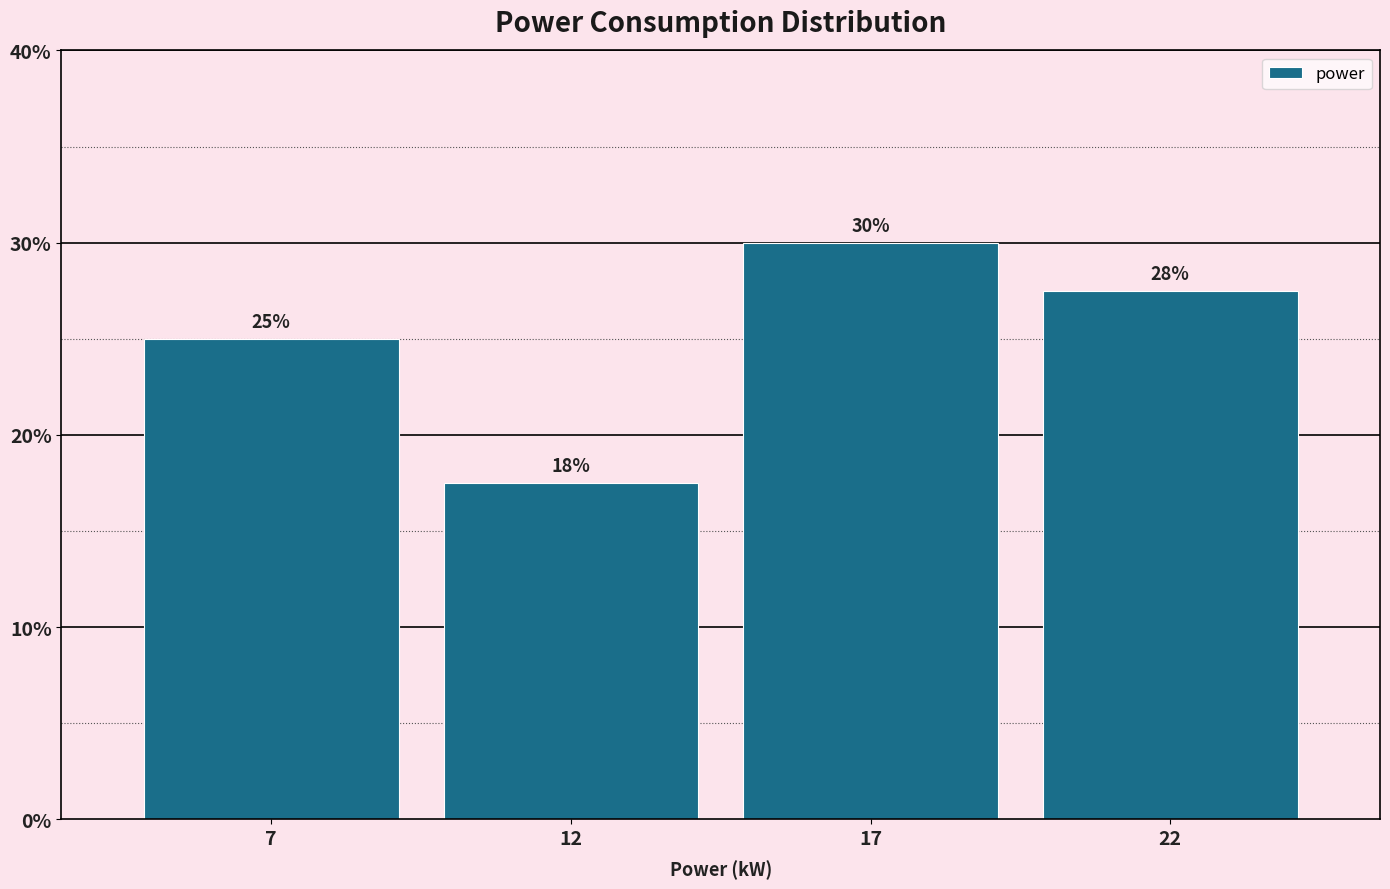

Approximately how many times larger is the value at 7 compared to 22?

0.9